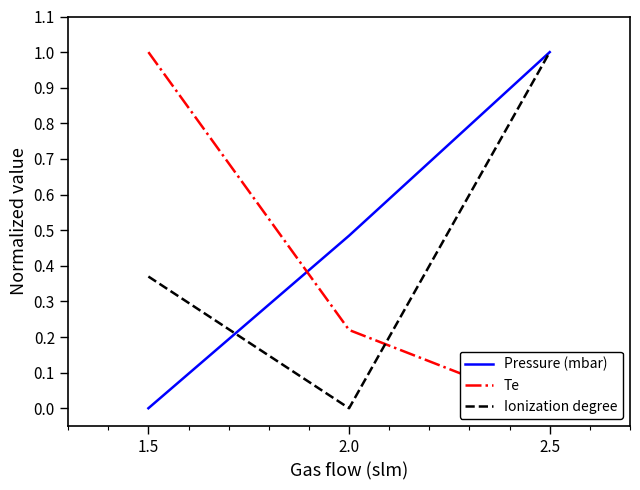

Reading right to left, what are all the values shown in this chart?

Pressure (mbar): 1.0	0.5	0.0
Te: 0.0	0.2	1.0
Ionization degree: 1.0	0.0	0.4